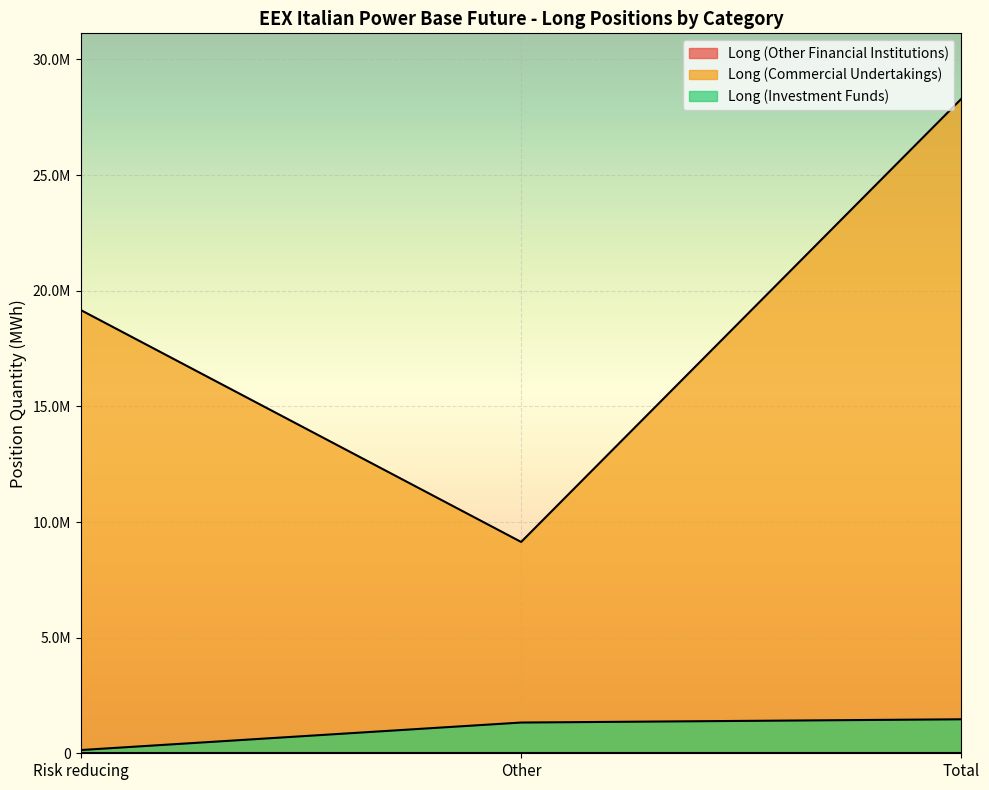

Which series changed the most between Other and Total?

Long (Commercial Undertakings)